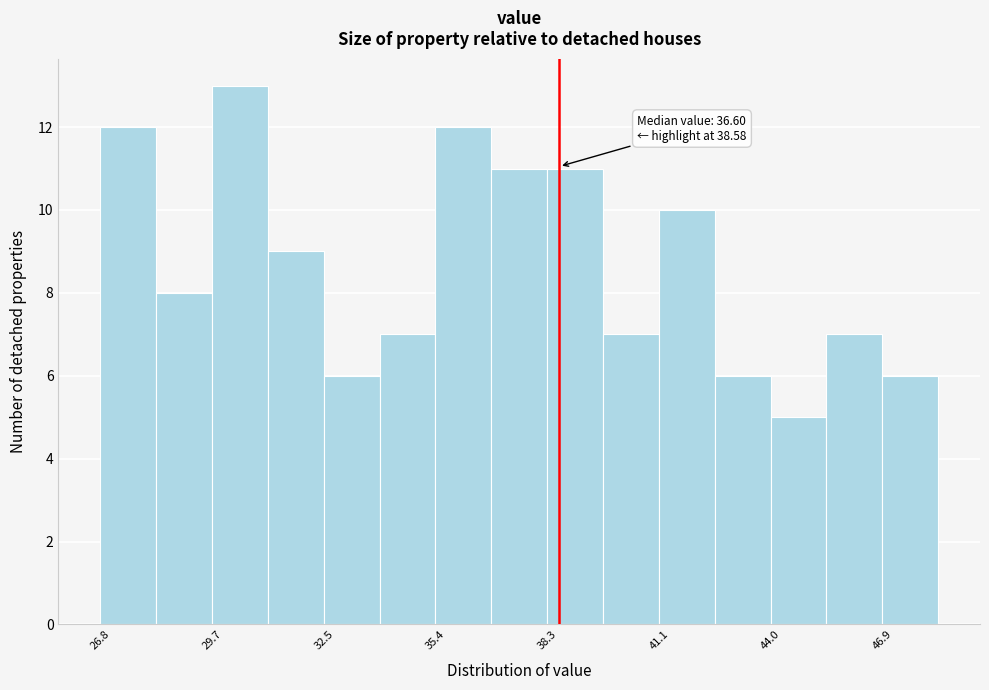

Read against the x-axis, roughly where is the centre of the tallest bar?

30.5